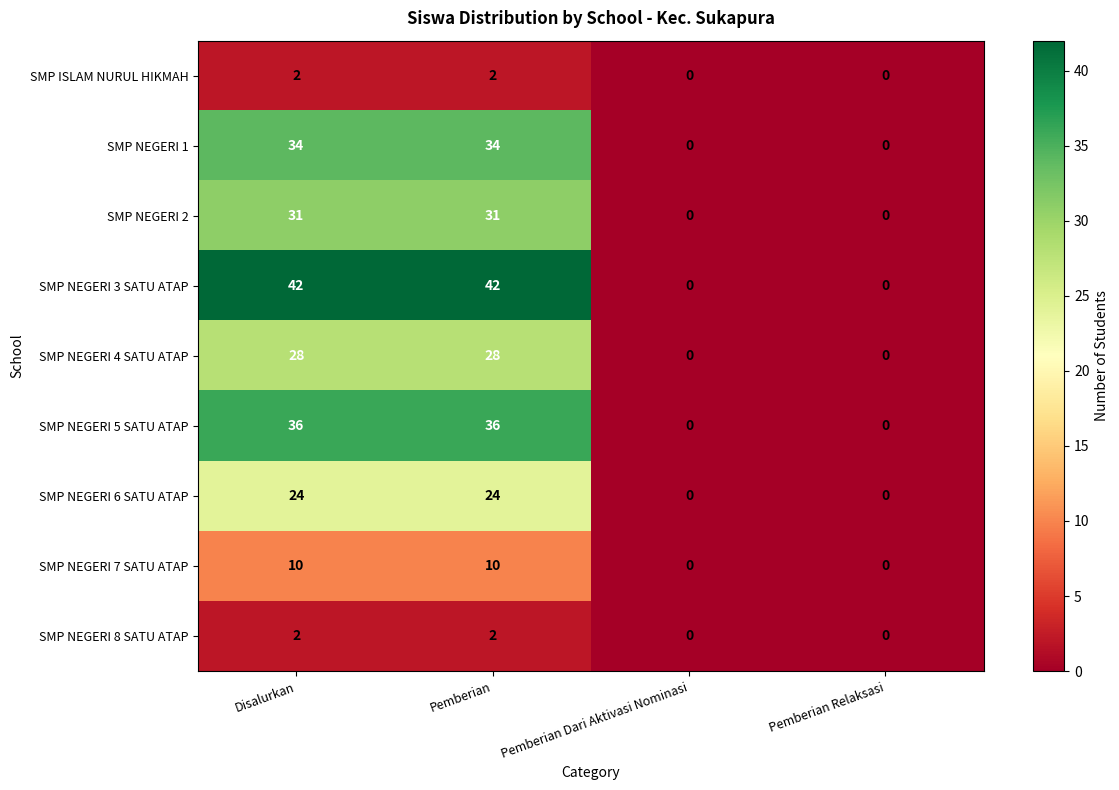

Which series has the largest total across all categories?

SMP NEGERI 3 SATU ATAP